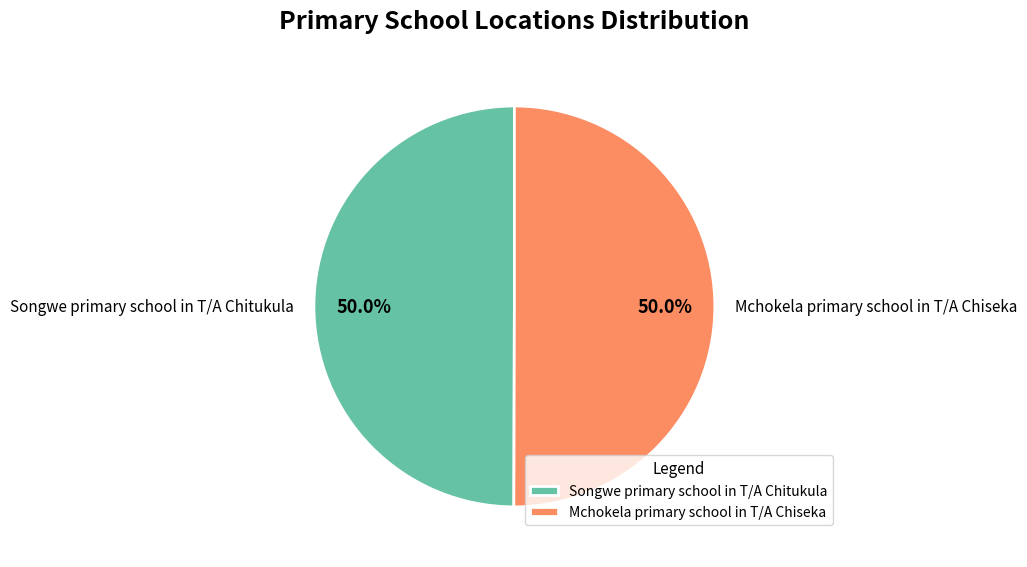

What is the ratio of the value at Songwe primary school in T/A Chitukula to the value at Mchokela primary school in T/A Chiseka?

1.0